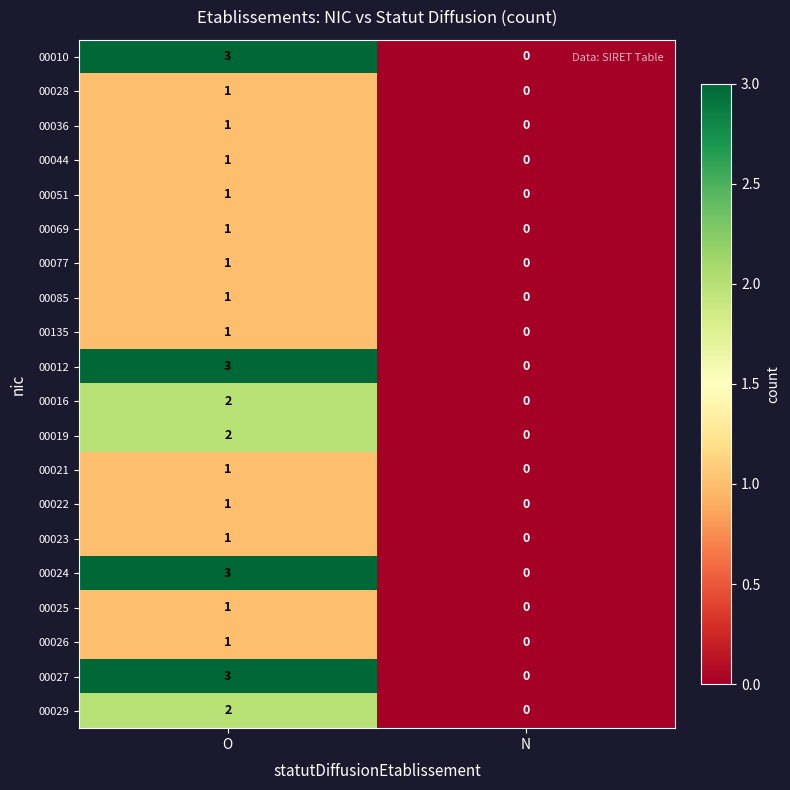

What is the sum of the 00027 values at O and N?

3